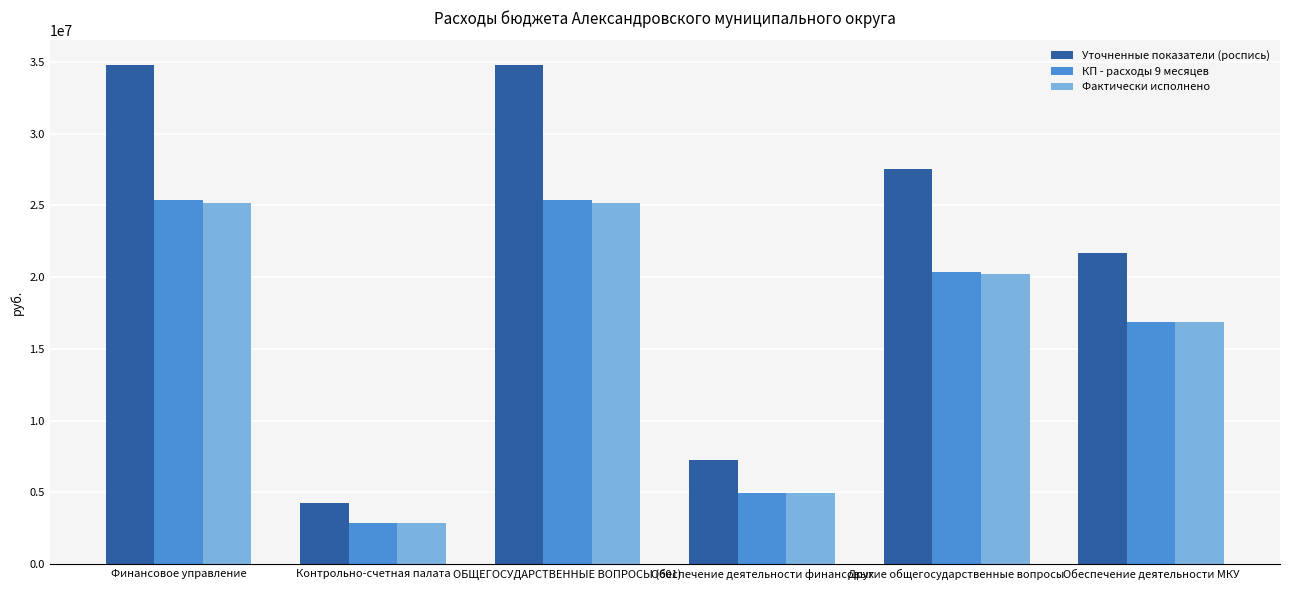

Between Финансовое управление and Контрольно-счетная палата, which series saw the biggest shift?

Уточненные показатели (роспись)